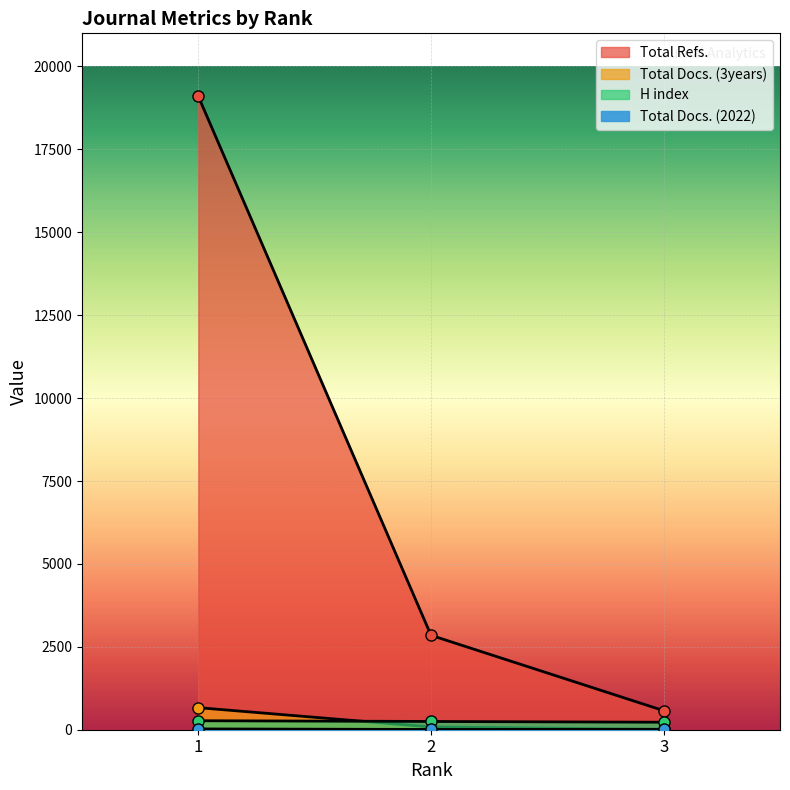

Reading right to left, list all the values displayed in this chart.

H index: 226	249	271
Total Docs. (2022): 12	8	24
Total Docs. (3years): 12	84	665
Total Refs.: 575	2847	19096